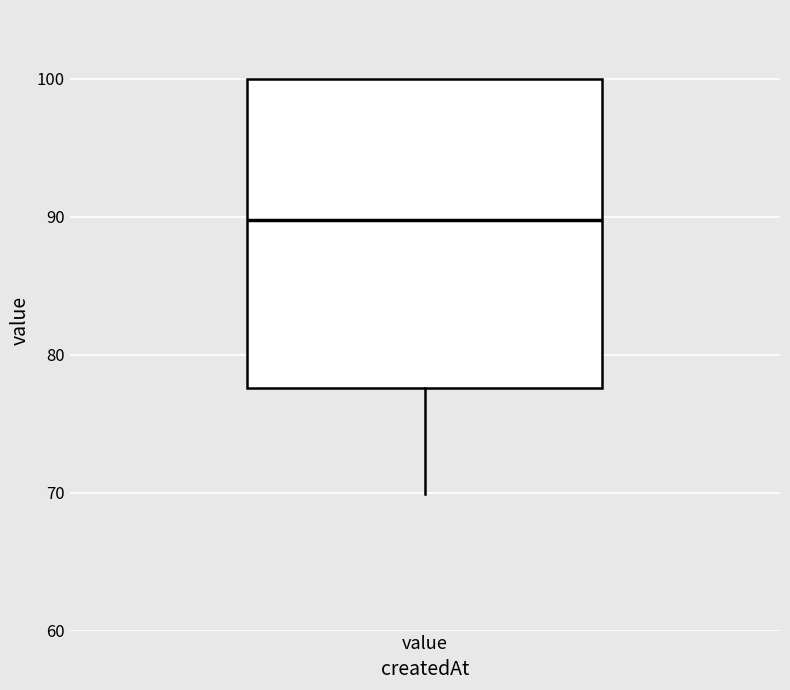

Transcribe this box plot: give where the median line is, the range the box spans, and where the two whiskers end, as read against the y-axis. The values are not printed on the chart, so give them approximately, as read against the axis.

median 90, box 78 to 100, whiskers 70 to 100